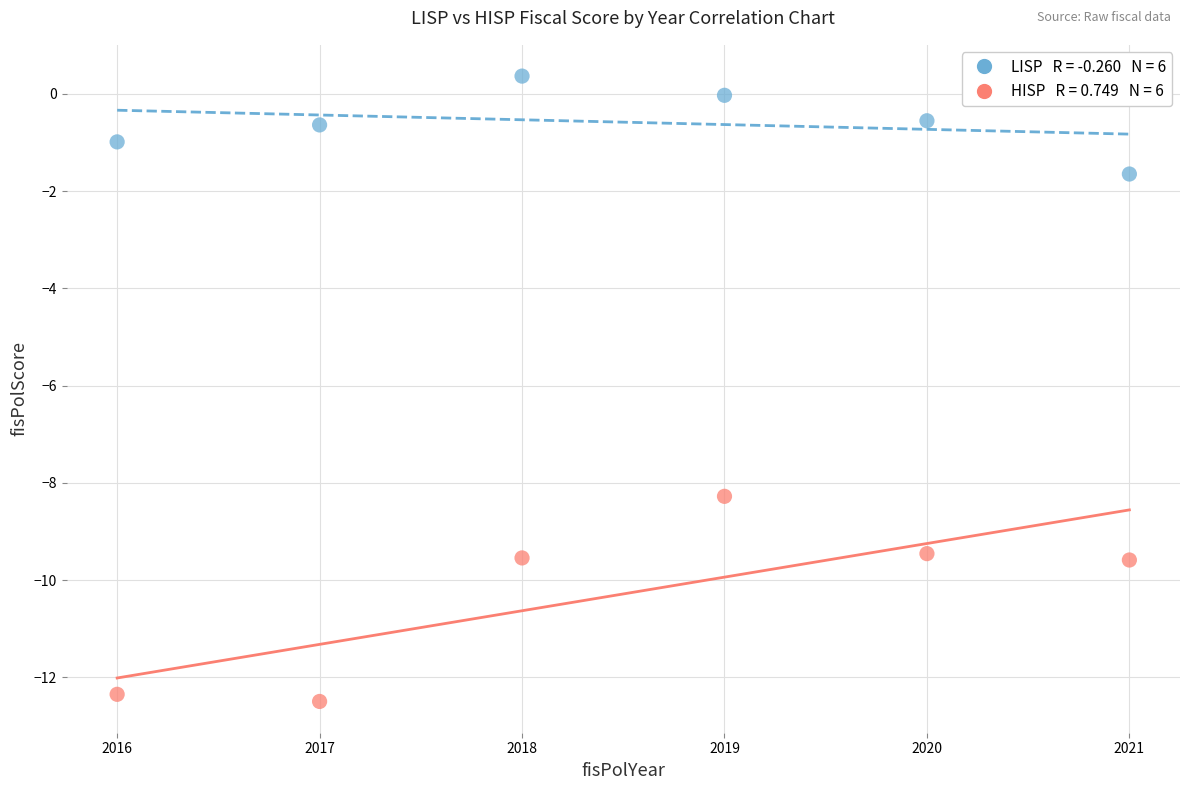

Across all data points, what is the range of Y values (max minus min)?

12.9